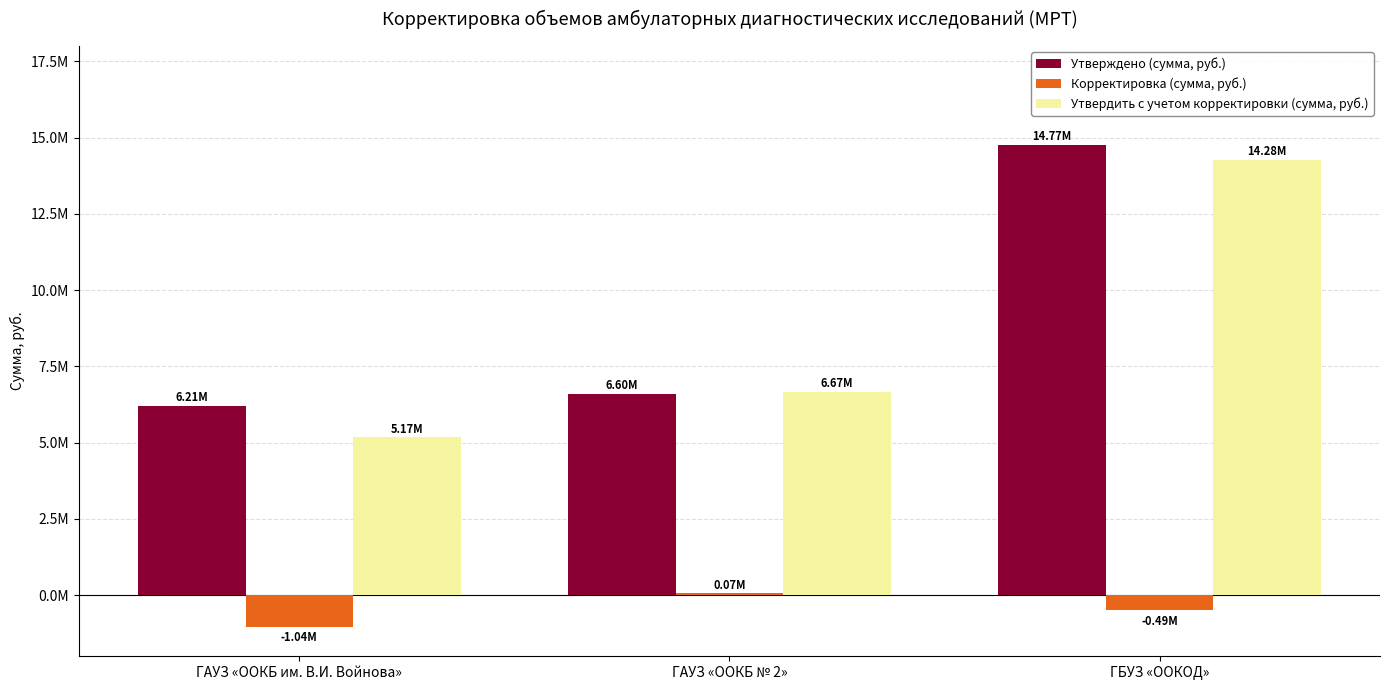

At which label is Утверждено (сумма, руб.) closest to 10490029?

ГАУЗ «OOКБ № 2»